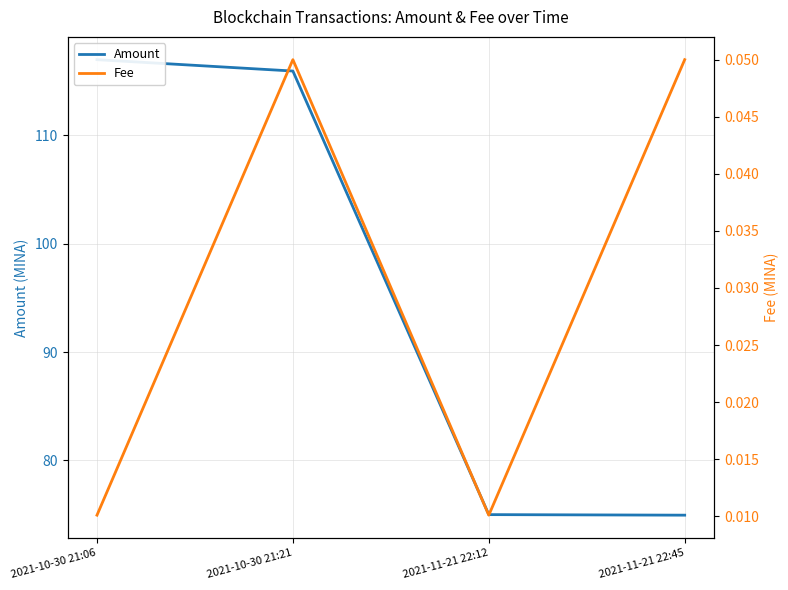

Does the chart have visible grid lines?

Yes